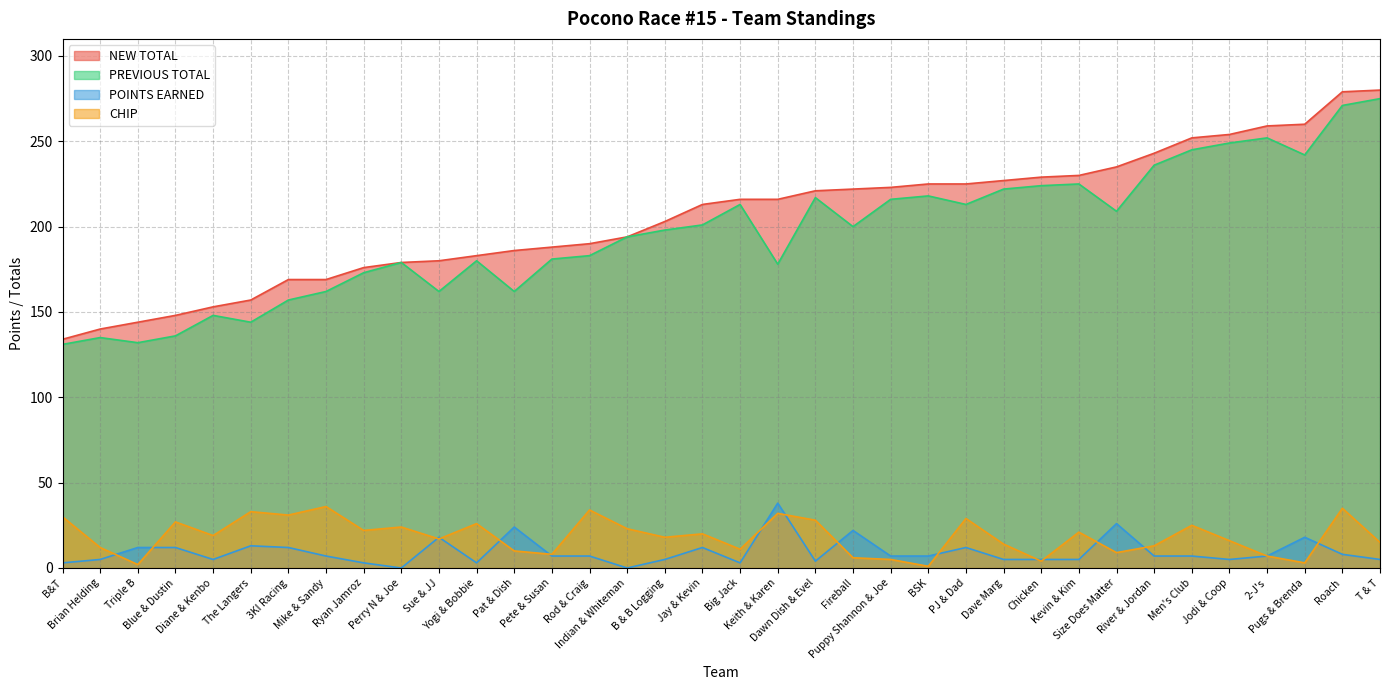

Reading left to right, list all the values displayed in this chart.

POINTS EARNED: B&T=3	Brian Helding=5	Triple B=12	Blue & Dustin=12	Diane & Kenbo=5	The Langers=13	3KI Racing=12	Mike & Sandy=7	Ryan Jamroz=3	Perry N & Joe=0	Sue & JJ=18	Yogi & Bobbie=3	Pat & Dish=24	Pete & Susan=7	Rod & Craig=7	Indian & Whiteman=0	B & B Logging=5	Jay & Kevin=12	Big Jack=3	Keith & Karen=38	Dawn Dish & Evel=4	Fireball=22	Puppy Shannon & Joe=7	BSK=7	PJ & Dad=12	Dave Marg=5	Chicken=5	Kevin & Kim=5	Size Does Matter=26	River & Jordan=7	Men's Club=7	Jodi & Coop=5	2-J's=7	Pugs & Brenda=18	Roach=8	T & T=5
NEW TOTAL: B&T=134	Brian Helding=140	Triple B=144	Blue & Dustin=148	Diane & Kenbo=153	The Langers=157	3KI Racing=169	Mike & Sandy=169	Ryan Jamroz=176	Perry N & Joe=179	Sue & JJ=180	Yogi & Bobbie=183	Pat & Dish=186	Pete & Susan=188	Rod & Craig=190	Indian & Whiteman=194	B & B Logging=203	Jay & Kevin=213	Big Jack=216	Keith & Karen=216	Dawn Dish & Evel=221	Fireball=222	Puppy Shannon & Joe=223	BSK=225	PJ & Dad=225	Dave Marg=227	Chicken=229	Kevin & Kim=230	Size Does Matter=235	River & Jordan=243	Men's Club=252	Jodi & Coop=254	2-J's=259	Pugs & Brenda=260	Roach=279	T & T=280
PREVIOUS TOTAL: B&T=131	Brian Helding=135	Triple B=132	Blue & Dustin=136	Diane & Kenbo=148	The Langers=144	3KI Racing=157	Mike & Sandy=162	Ryan Jamroz=173	Perry N & Joe=179	Sue & JJ=162	Yogi & Bobbie=180	Pat & Dish=162	Pete & Susan=181	Rod & Craig=183	Indian & Whiteman=194	B & B Logging=198	Jay & Kevin=201	Big Jack=213	Keith & Karen=178	Dawn Dish & Evel=217	Fireball=200	Puppy Shannon & Joe=216	BSK=218	PJ & Dad=213	Dave Marg=222	Chicken=224	Kevin & Kim=225	Size Does Matter=209	River & Jordan=236	Men's Club=245	Jodi & Coop=249	2-J's=252	Pugs & Brenda=242	Roach=271	T & T=275
CHIP: B&T=30	Brian Helding=12	Triple B=2	Blue & Dustin=27	Diane & Kenbo=19	The Langers=33	3KI Racing=31	Mike & Sandy=36	Ryan Jamroz=22	Perry N & Joe=24	Sue & JJ=17	Yogi & Bobbie=26	Pat & Dish=10	Pete & Susan=8	Rod & Craig=34	Indian & Whiteman=23	B & B Logging=18	Jay & Kevin=20	Big Jack=11	Keith & Karen=32	Dawn Dish & Evel=28	Fireball=6	Puppy Shannon & Joe=5	BSK=1	PJ & Dad=29	Dave Marg=14	Chicken=4	Kevin & Kim=21	Size Does Matter=9	River & Jordan=13	Men's Club=25	Jodi & Coop=16	2-J's=7	Pugs & Brenda=3	Roach=35	T & T=15